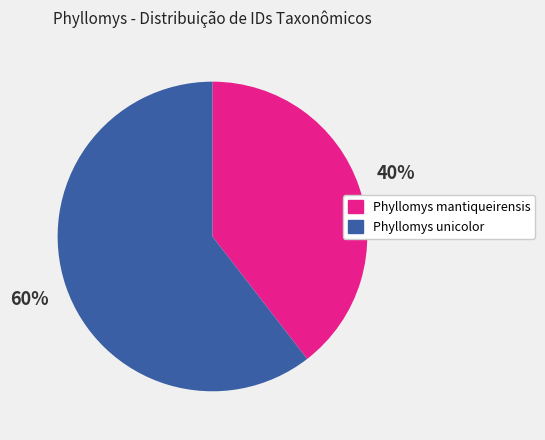

The Phyllomys mantiqueirensis slice represents 29% of the pie. True or false?

False